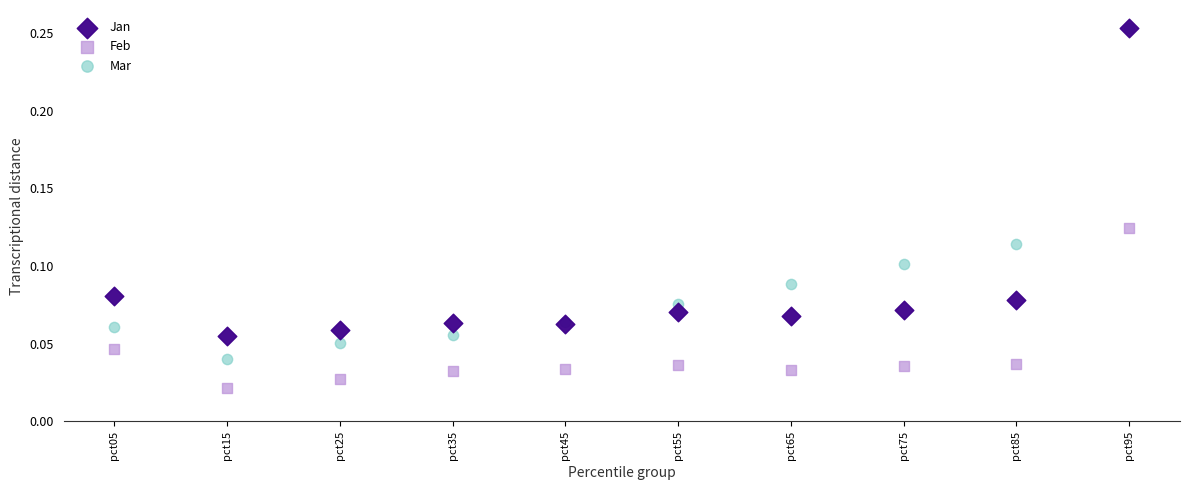

Which series contains the lowest Y value?

Feb